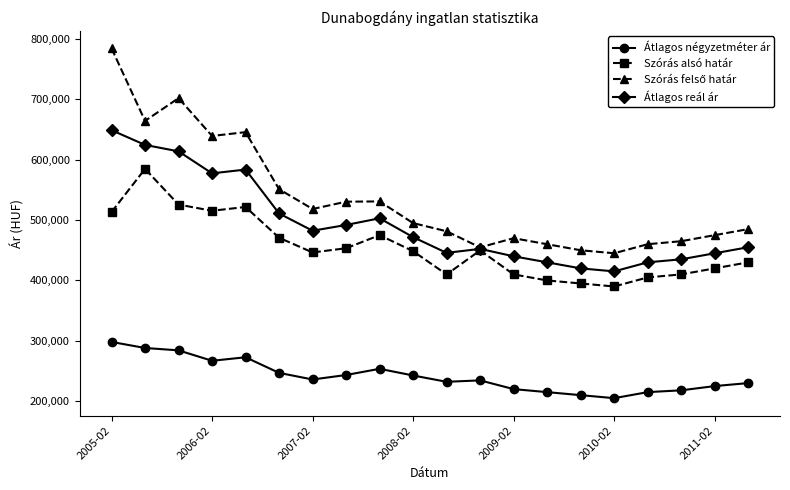

How many data points in Szórás alsó határ are less than 448474?

10